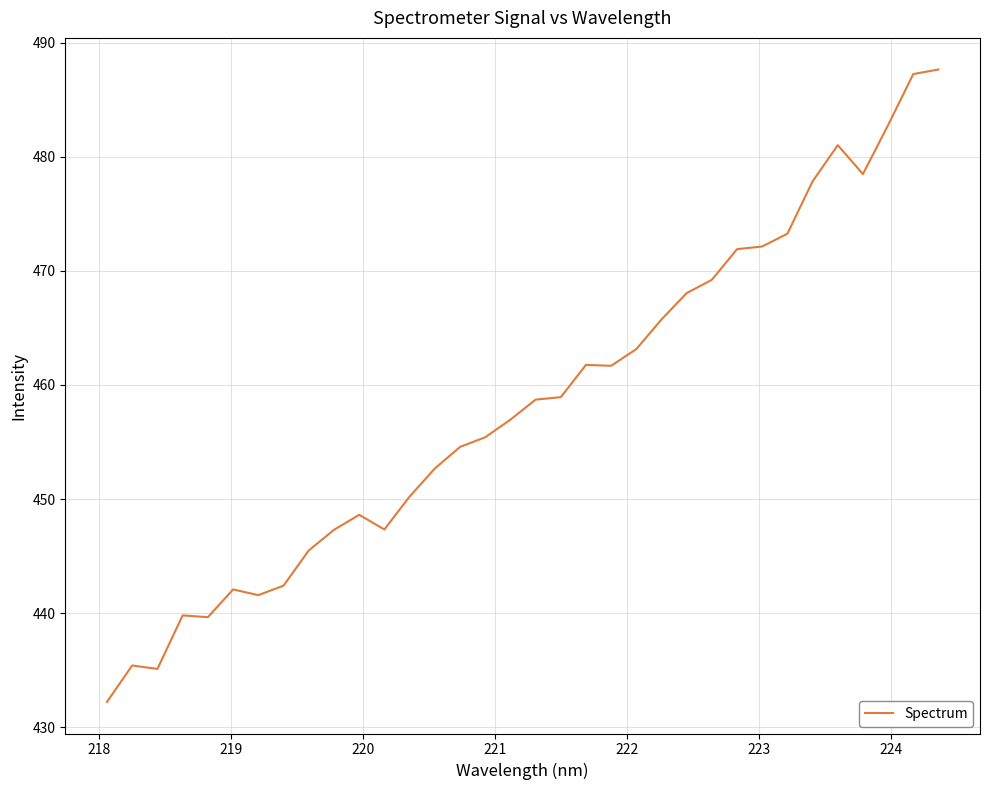

What is the difference between the maximum and minimum values?

55.4